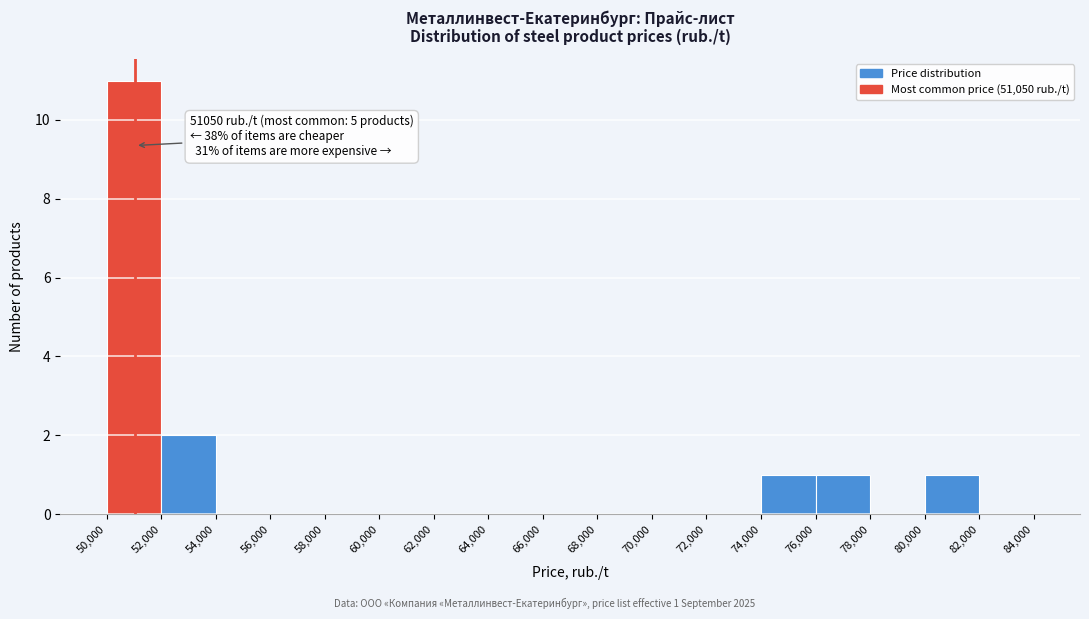

Over which range of the x-axis is the bar tallest?

50,000 to 52,000